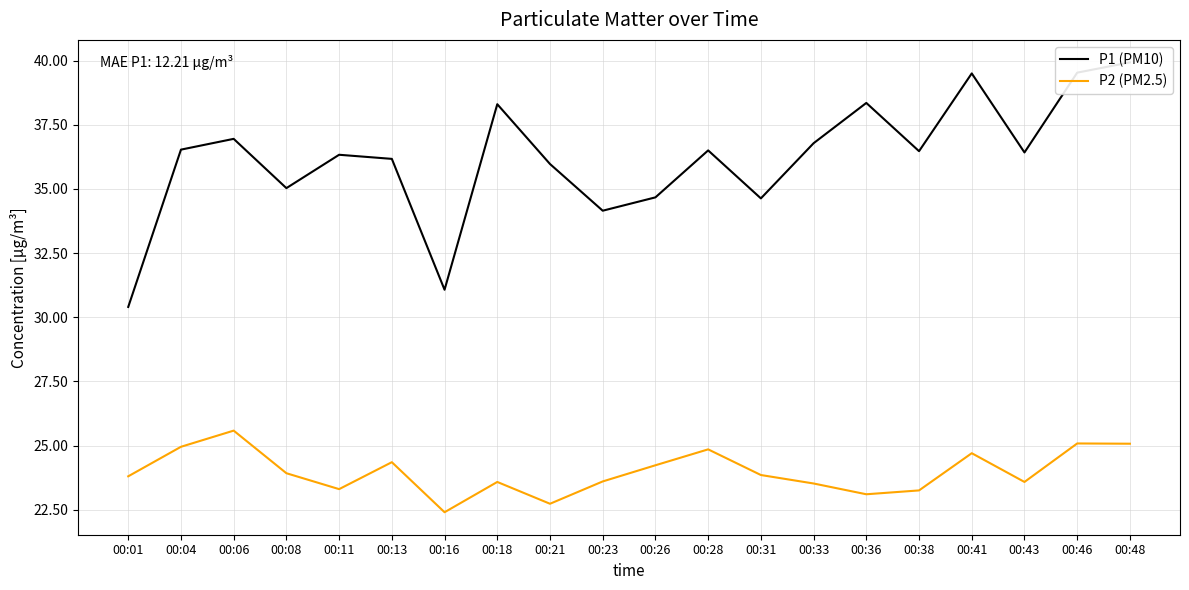

Is it true that P2 (PM2.5) equals 24.4 at 00:13?

True